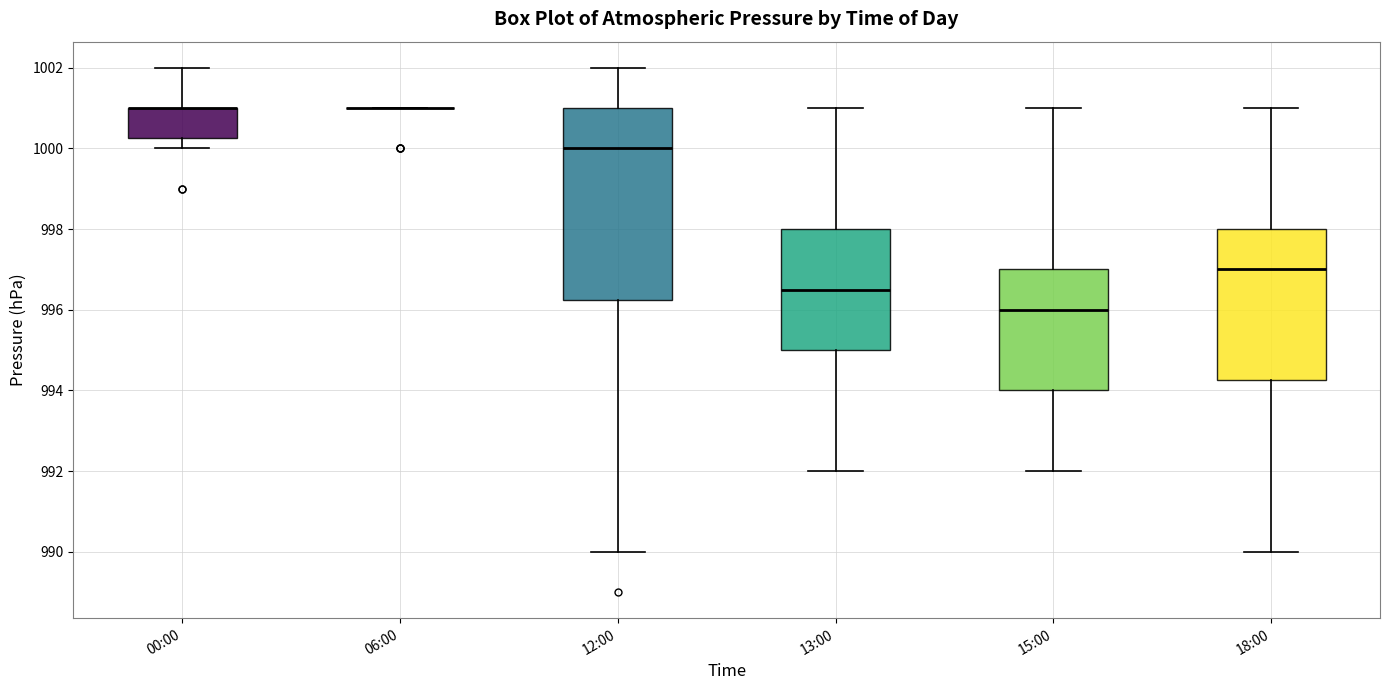

Reading left to right, read every box against the y-axis: the position of its median line, the range the box covers, and the ends of its whiskers. The values are not printed on the chart, so give them approximately, as read against the axis.

00:00: median 1001.0 (drawn on the box's upper edge), box 1000.2 to 1001.0, whiskers 1000.0 to 1002.0
06:00: box collapsed to a line at 1001.0, whiskers 1001.0 to 1001.0
12:00: median 1000.0, box 996.2 to 1001.0, whiskers 990.0 to 1002.0
13:00: median 996.6, box 995.0 to 998.0, whiskers 992.0 to 1001.0
15:00: median 996.0, box 994.0 to 997.0, whiskers 992.0 to 1001.0
18:00: median 997.0, box 994.2 to 998.0, whiskers 990.0 to 1001.0